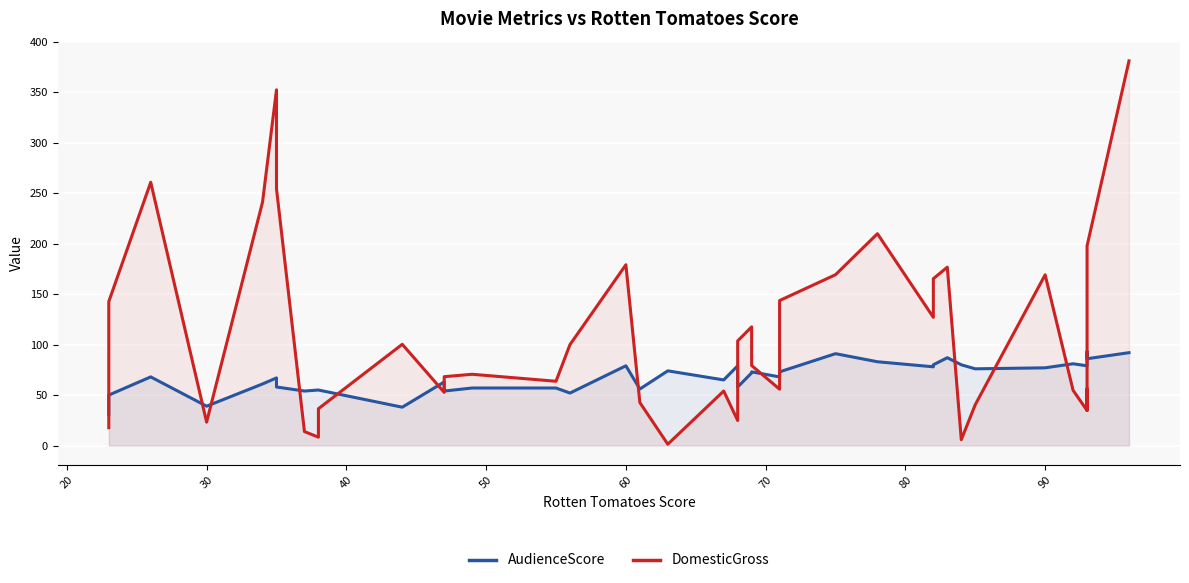

True or false: AudienceScore has more than 2 interior local peaks.

True